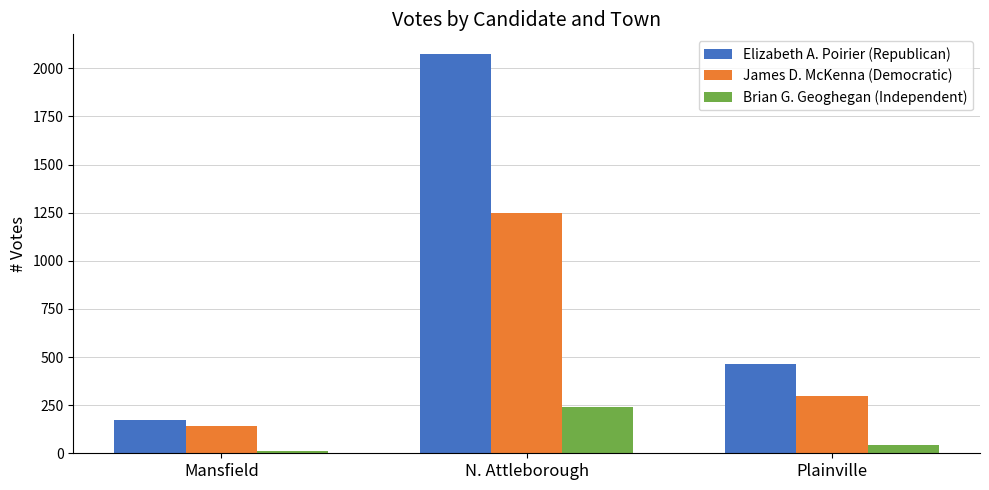

How many categories are shown in the chart?

3